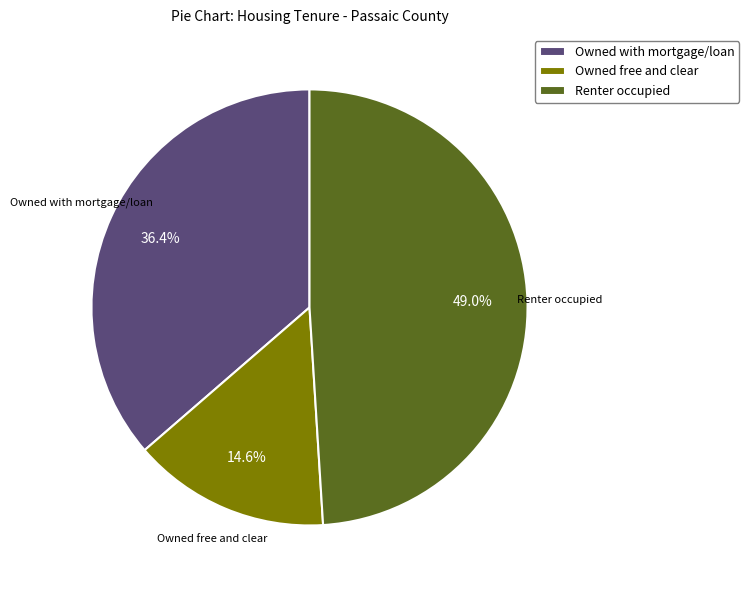

Which slice is the smallest?

Owned free and clear